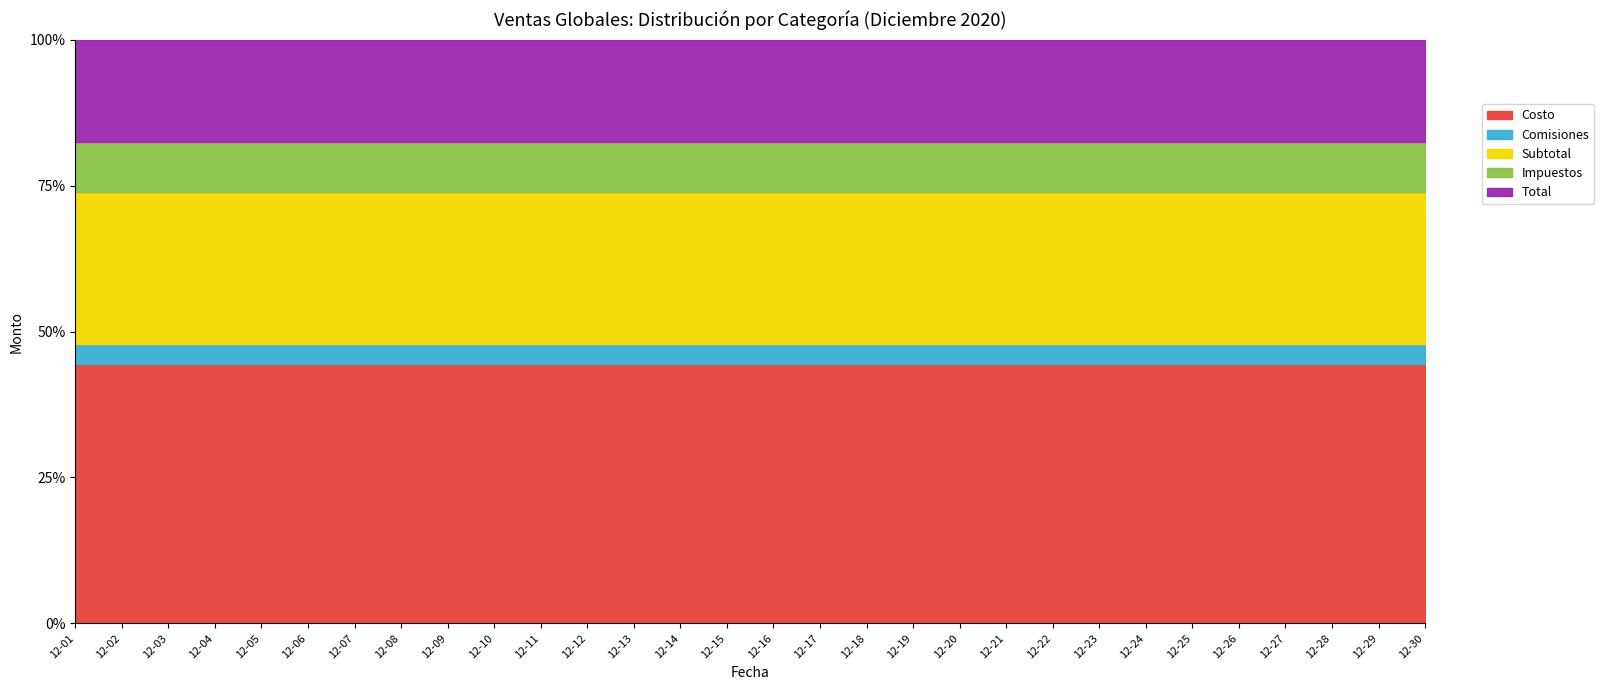

At 12-01, list the series in order from largest to smallest.

Costo, Subtotal, Total, Impuestos, Comisiones